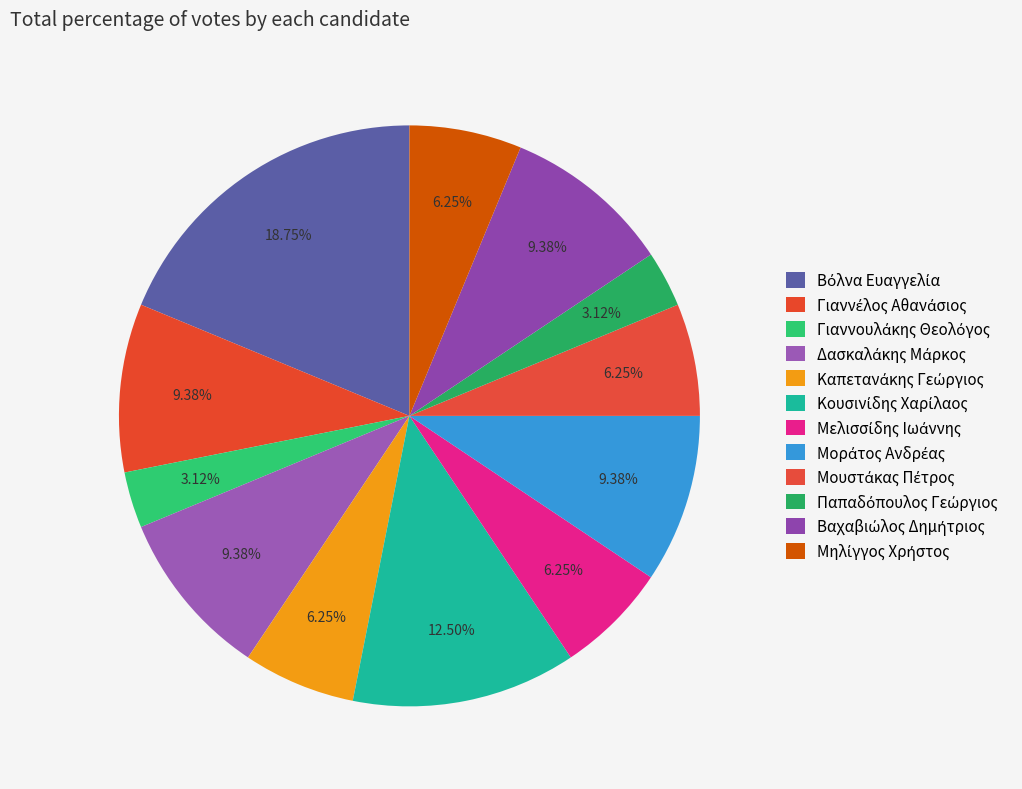

How many segments does this pie chart have?

12